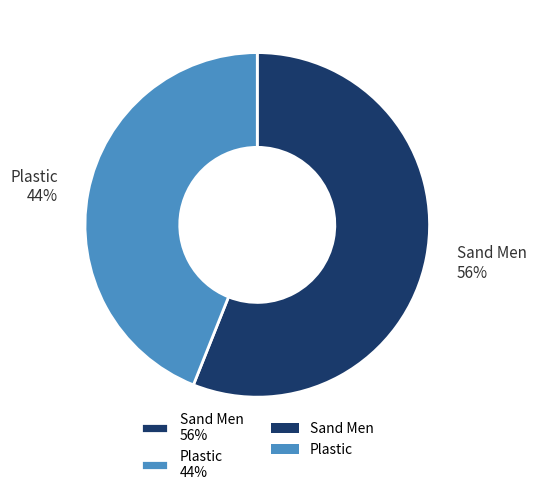

Does Sand Men represent more than half of the total?

Yes